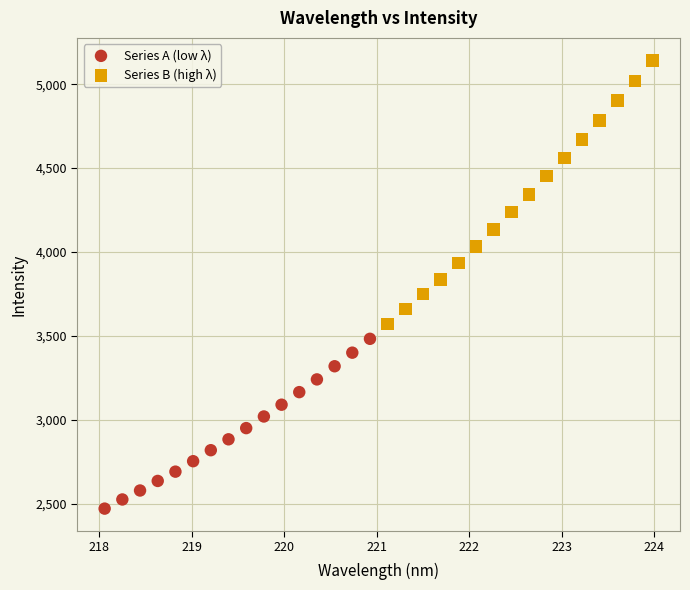

Which series reaches the minimum Y coordinate?

Series A (low λ)